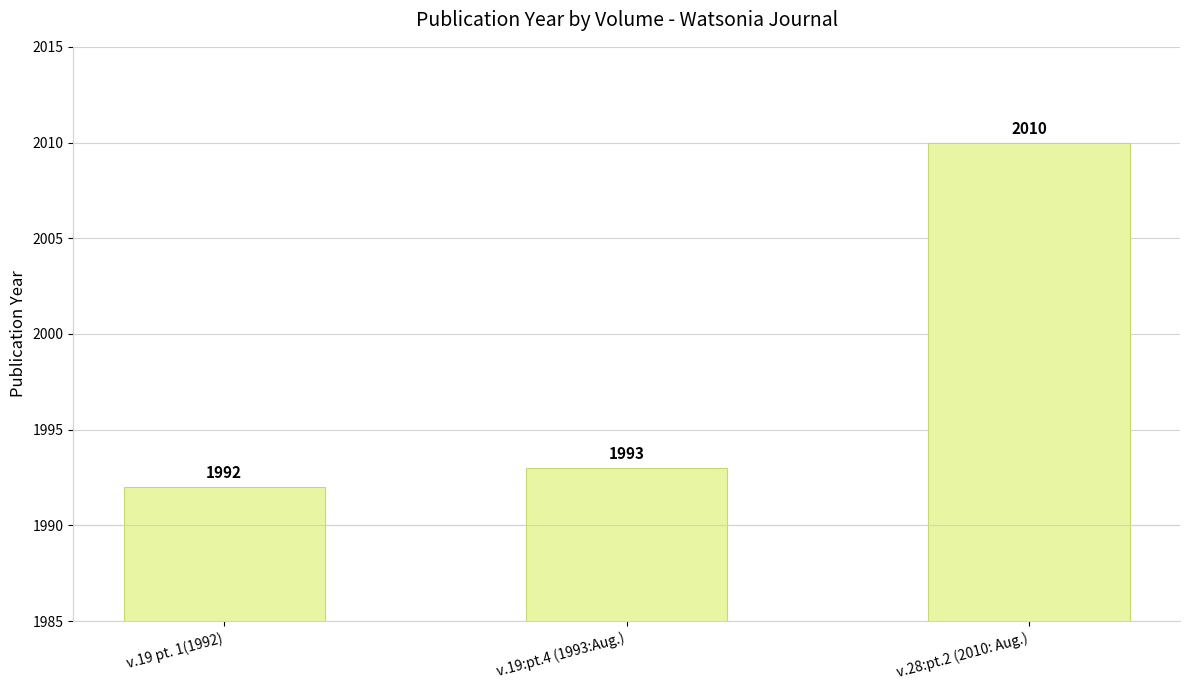

What position from the left is v.28:pt.2 (2010: Aug.)?

3